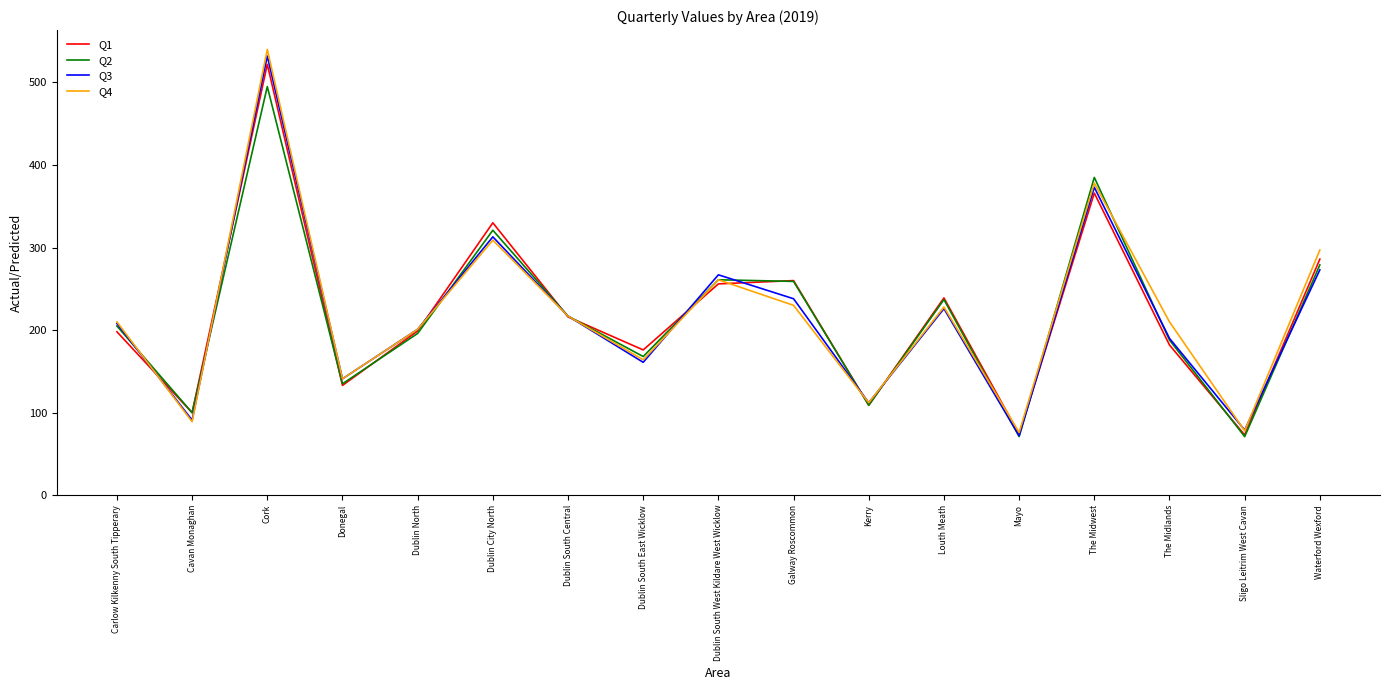

What is the minimum value shown in the chart?

71